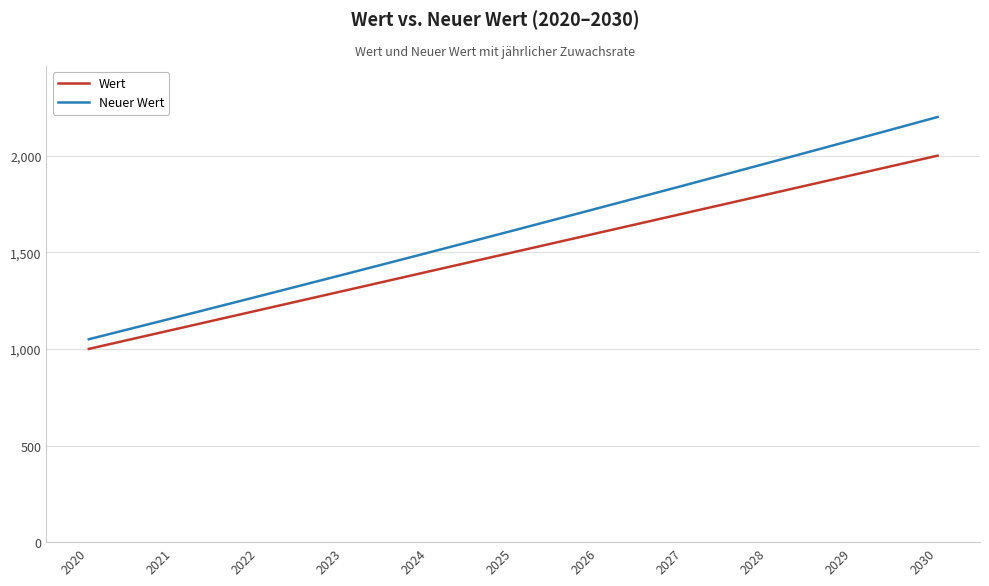

Which category has the highest value in the Neuer Wert series?

2030